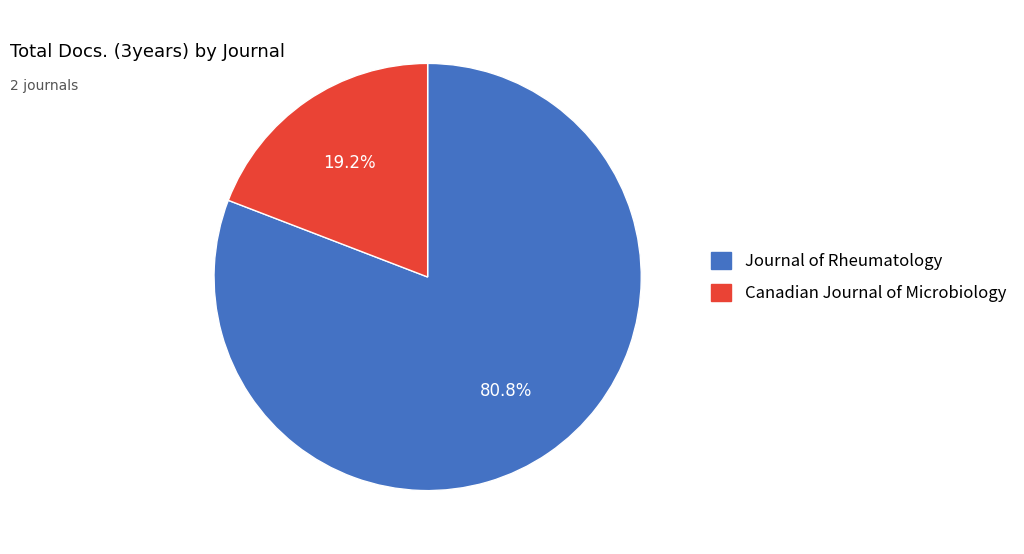

Which has a higher value, Canadian Journal of Microbiology or Journal of Rheumatology?

Journal of Rheumatology